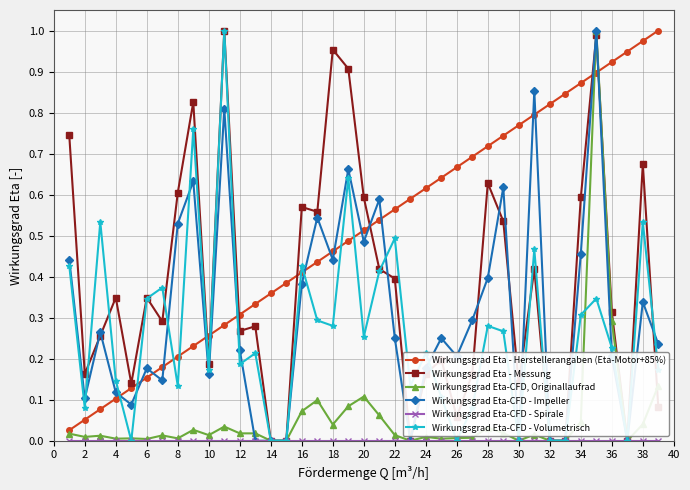

Does the chart have visible grid lines?

Yes